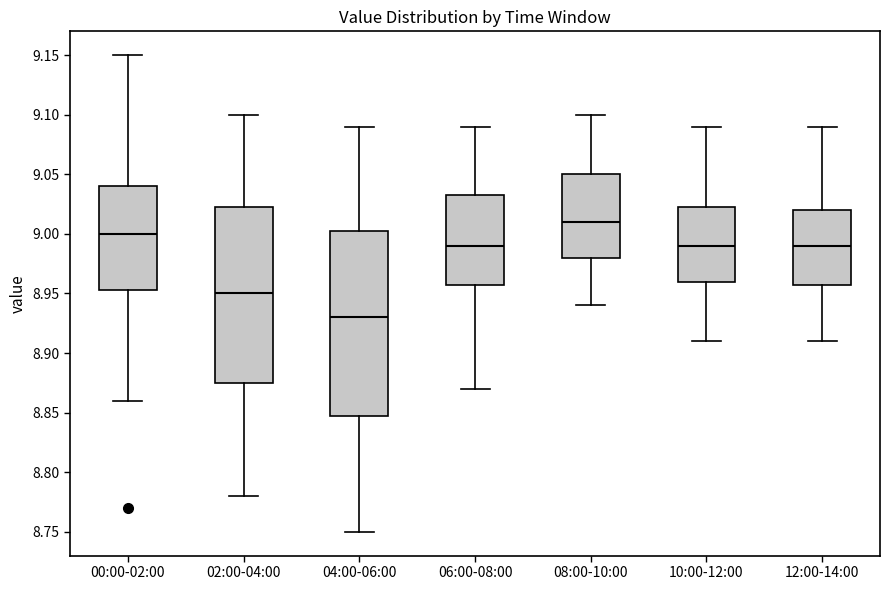

Comparing the boxes themselves (not the whiskers), which one is the tallest?

04:00-06:00